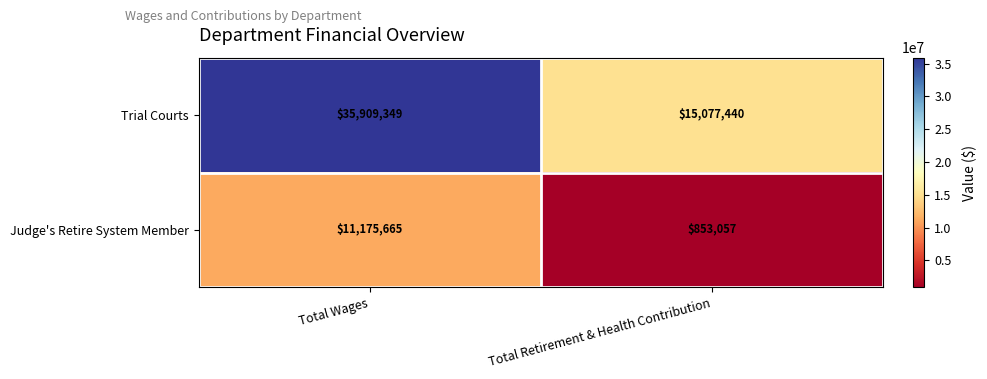

Which series has the largest total across all categories?

Trial Courts